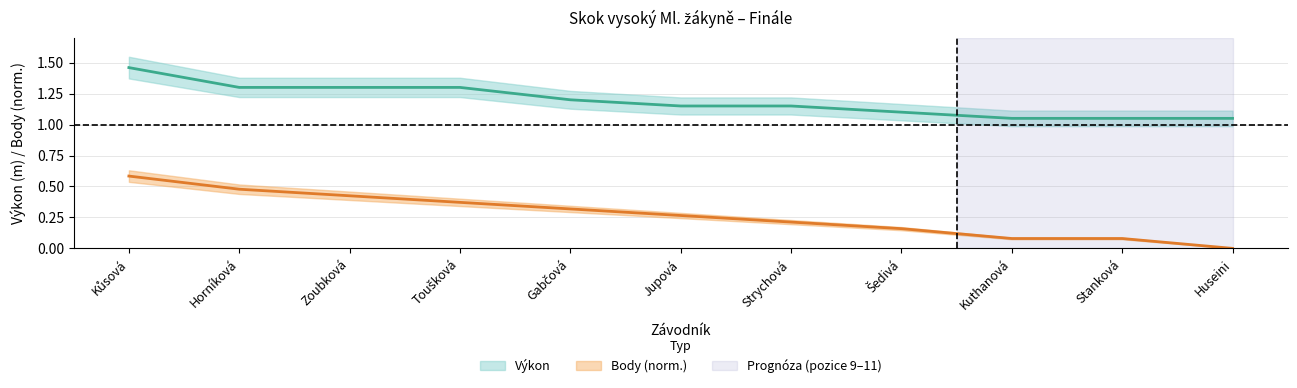

What is the label of the 6th point from the right?

Jupová